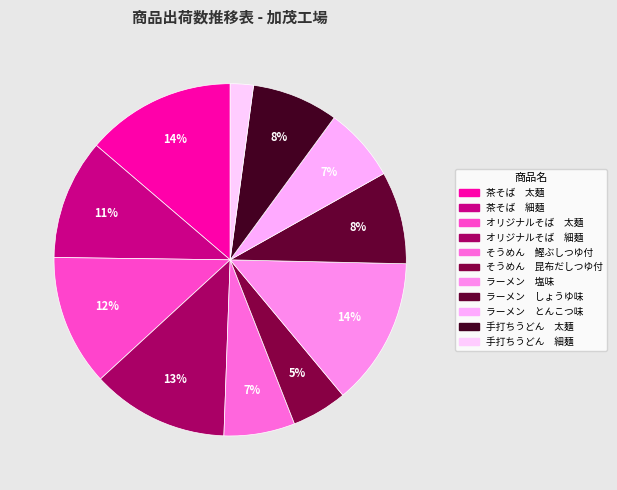

How many slices are in this pie chart?

11